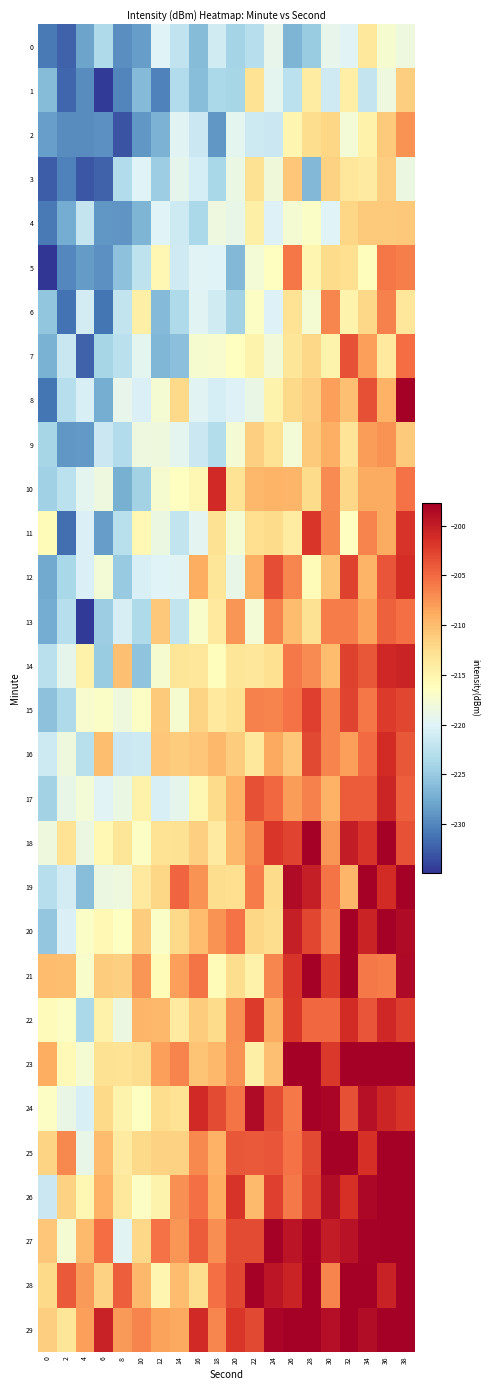

Rank the series at 0 from highest to lowest value.

23, 21, 27, 29, 25, 28, 11, 22, 24, 18, 16, 26, 14, 19, 9, 17, 10, 20, 6, 15, 1, 7, 13, 12, 2, 0, 4, 8, 3, 5